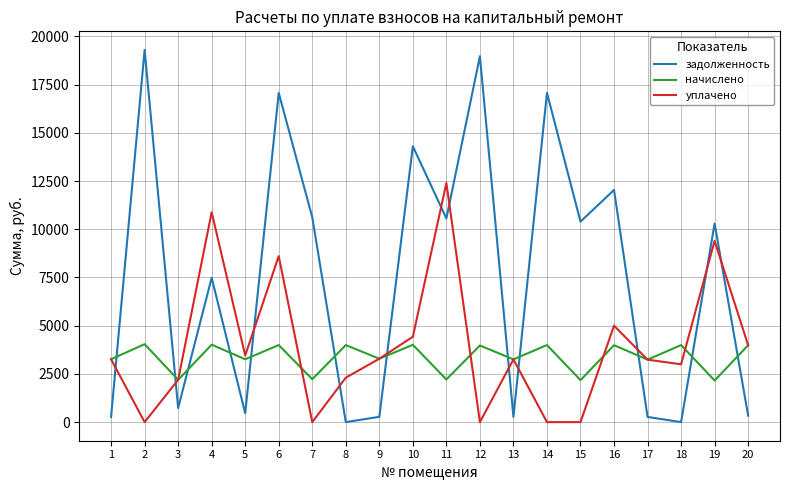

What is the difference between the second highest and second lowest values in the начислено series?

1837.1